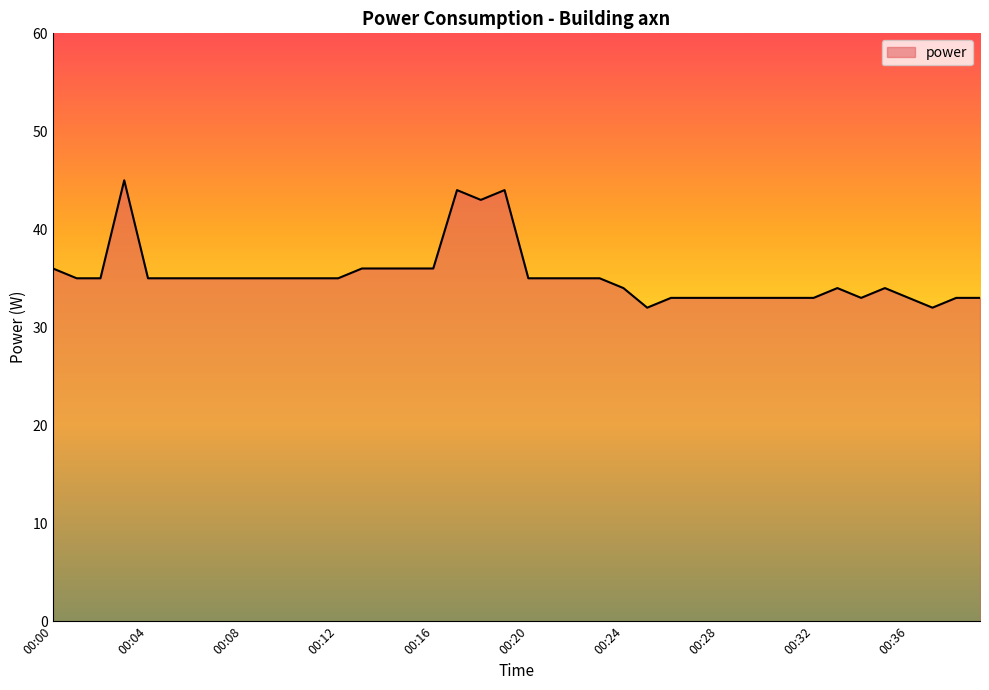

Does the chart have visible grid lines?

No